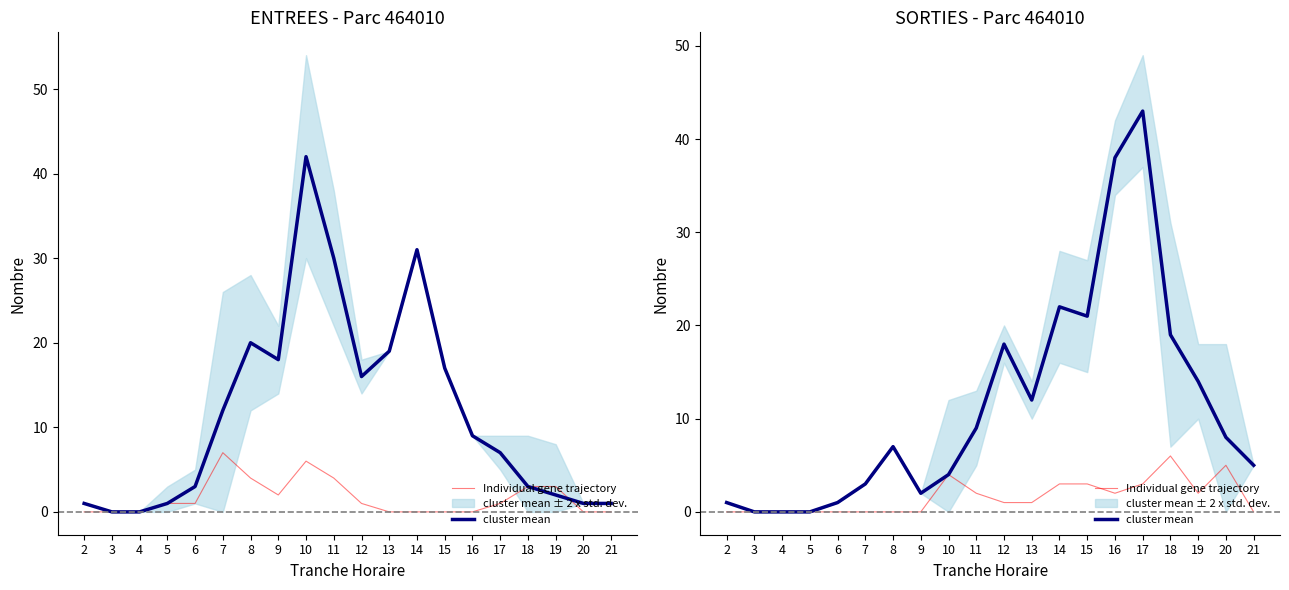

What is the value of the Individual gene trajectory point at the 13th from the left?

3